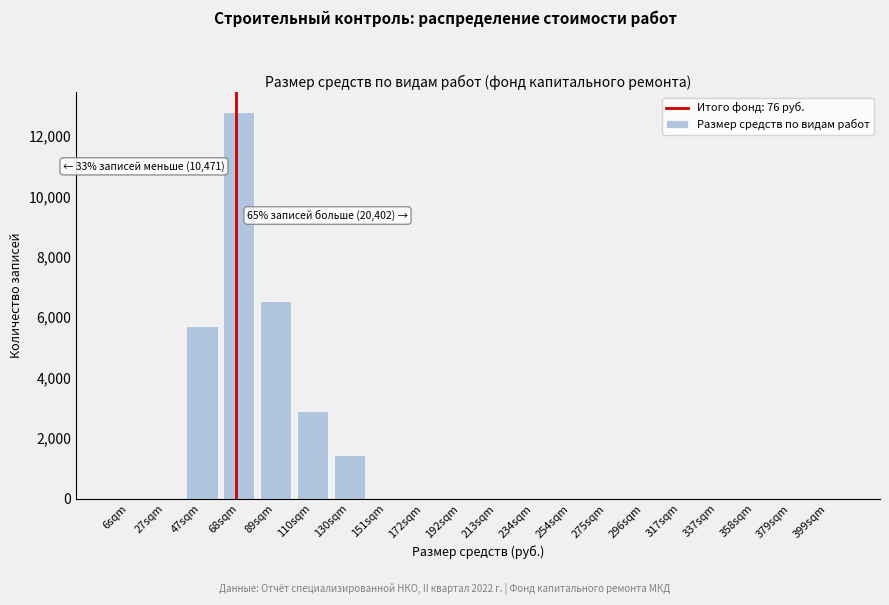

Reading right to left, transcribe all the data shown in this chart.

399sqm=0	379sqm=0	358sqm=0	337sqm=0	317sqm=0	296sqm=0	275sqm=0	254sqm=0	234sqm=0	213sqm=0	192sqm=0	172sqm=0	151sqm=0	130sqm=1450	110sqm=2900	89sqm=6550	68sqm=12800	47sqm=5710	27sqm=0	6sqm=0